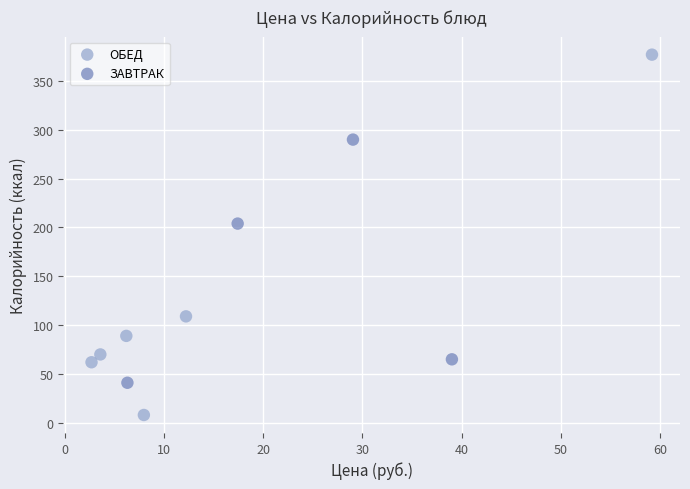

Which series reaches the maximum Y coordinate?

ОБЕД